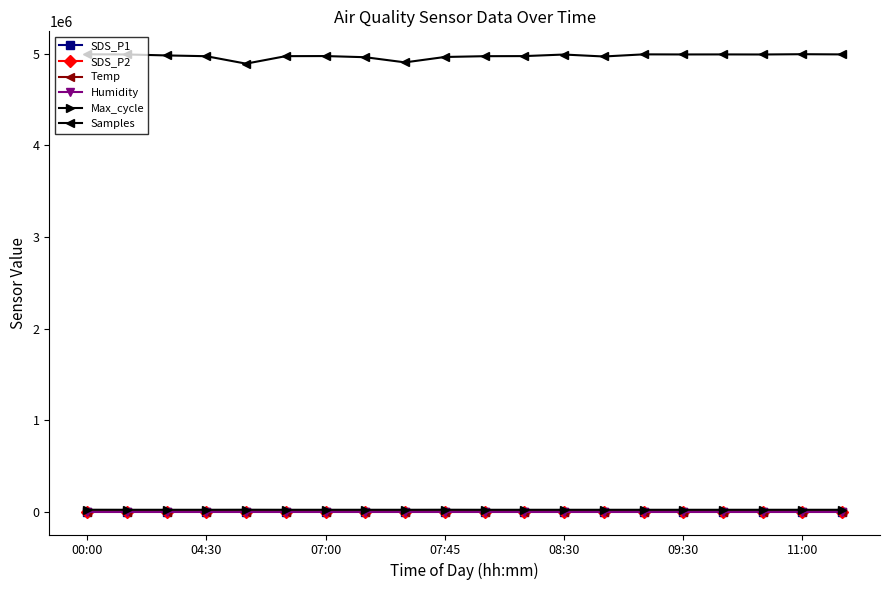

How many categories are shown in the chart?

20